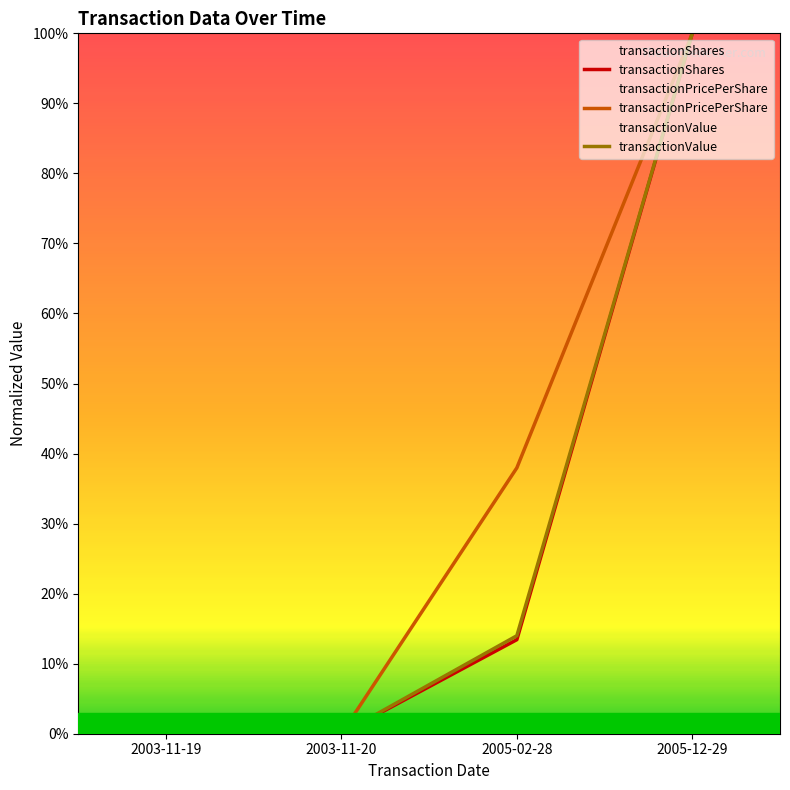

What is the difference between the maximum and minimum values in the transactionPricePerShare series?

100.0